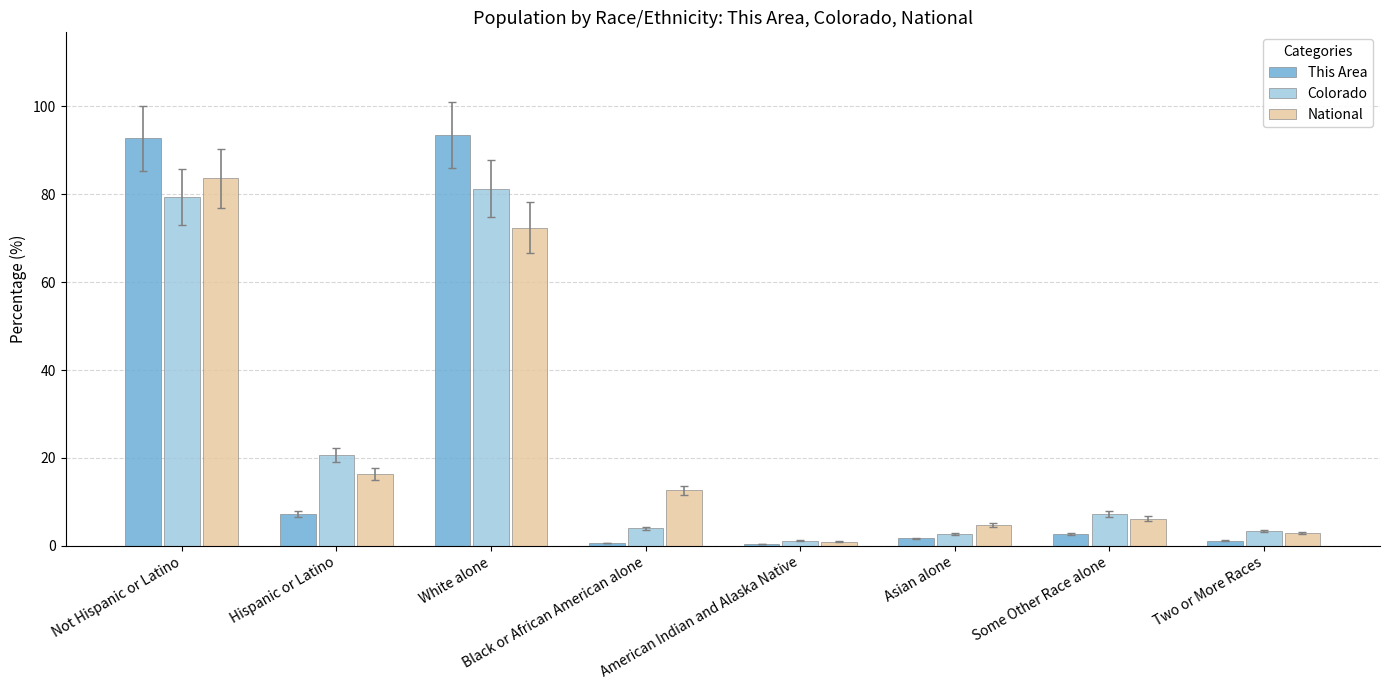

What are all the series names shown in the legend?

This Area, Colorado, National